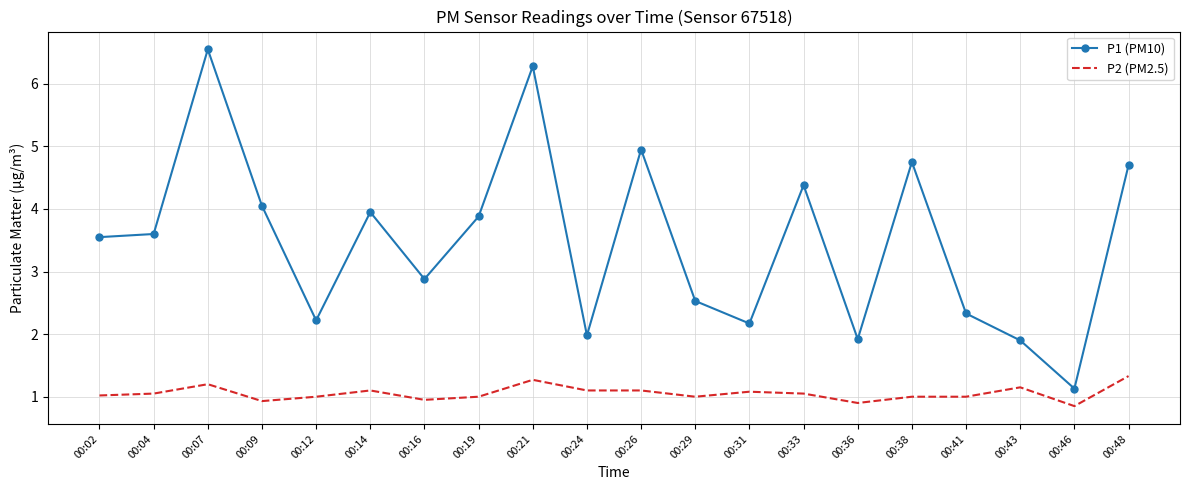

True or false: P1 (PM10) has a value of 4.4 at 00:33.

True